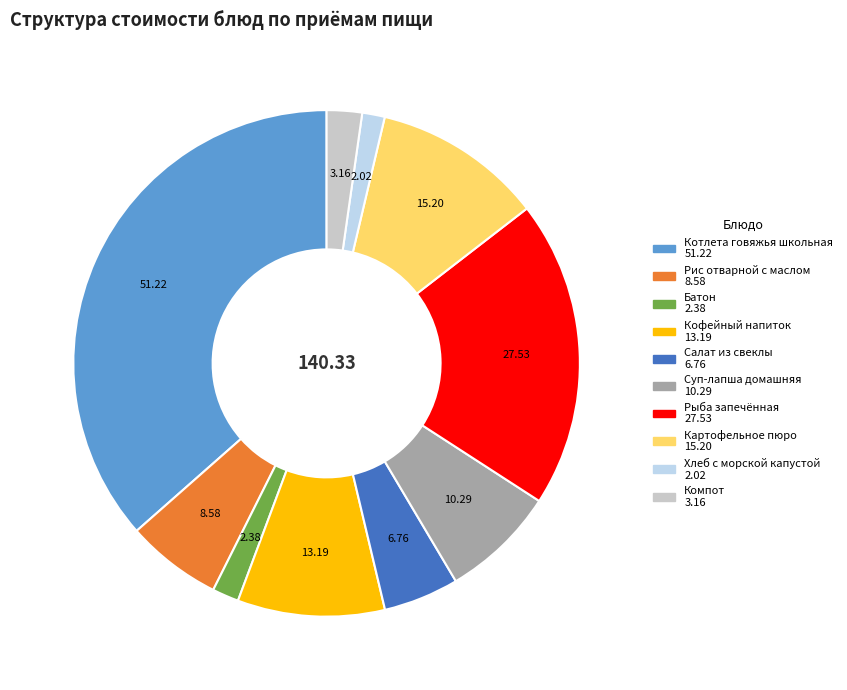

How many segments does this pie chart have?

10